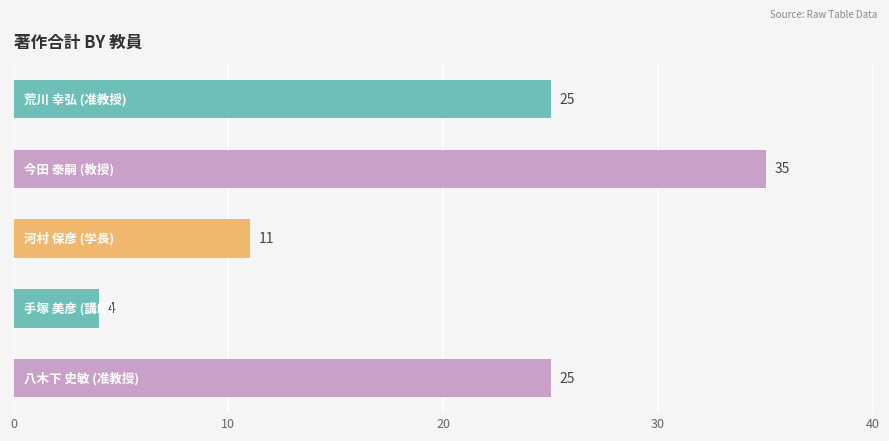

How many distinct data groups are displayed?

1